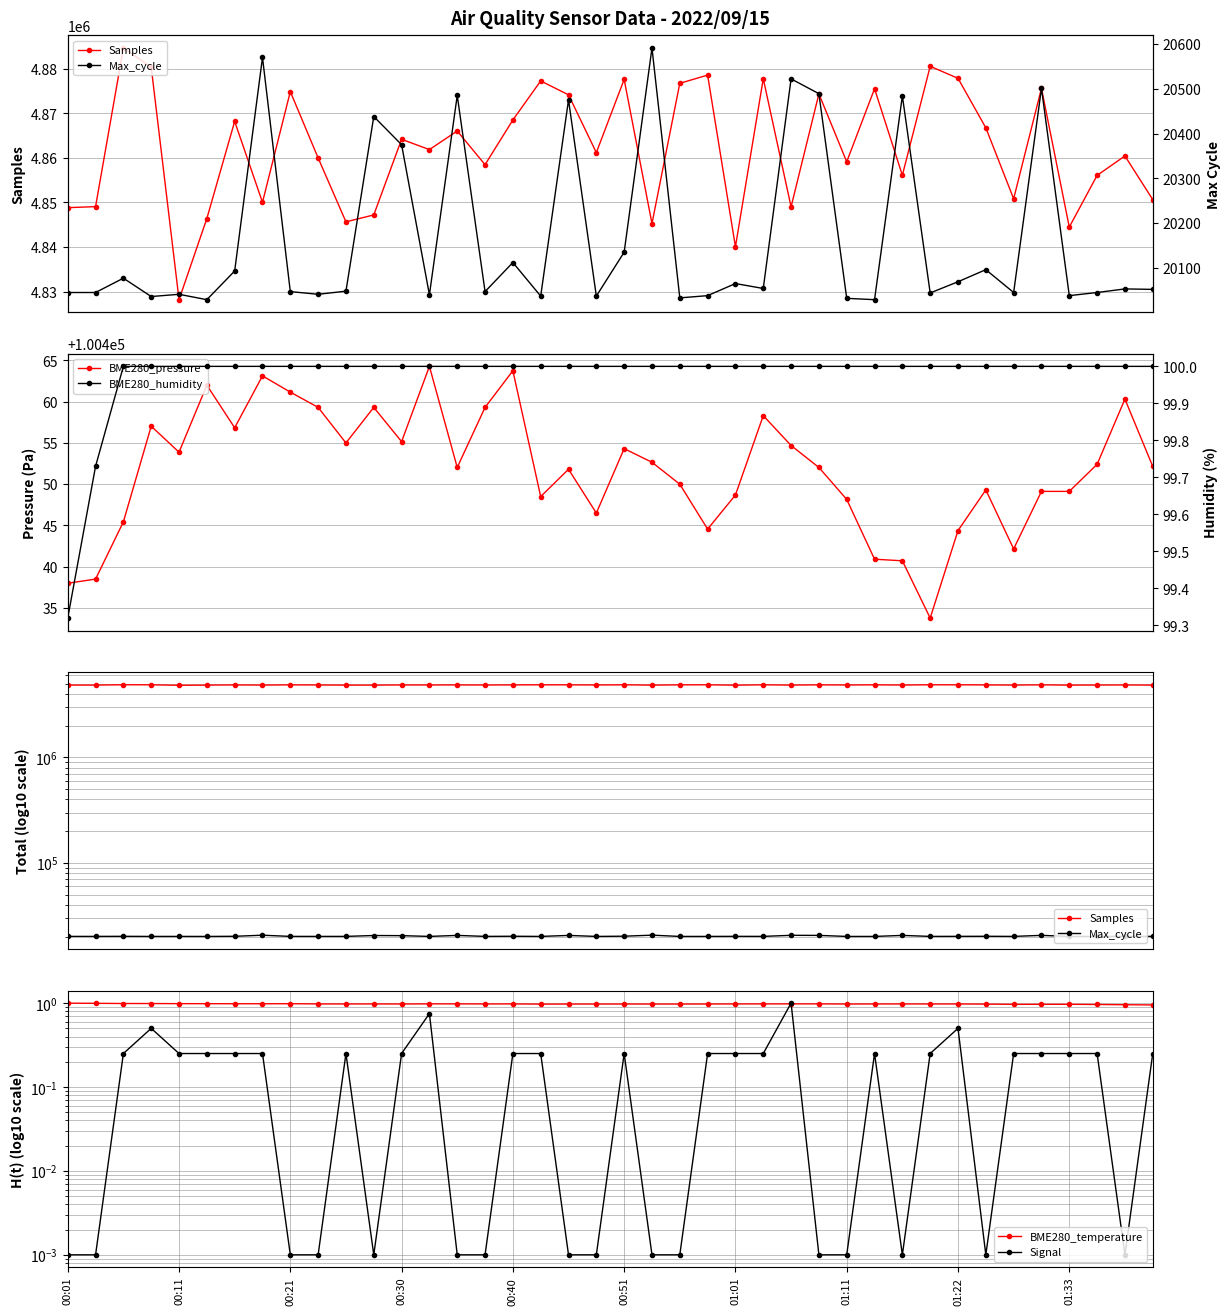

What value does the Max_cycle series have at 25?

20054.0